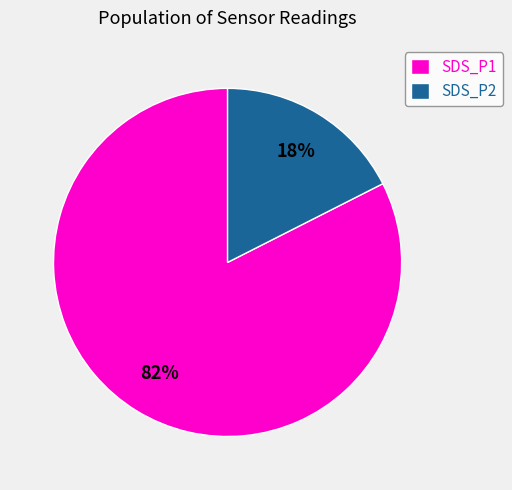

Is it true that SDS_P2 is 7% of the pie?

False